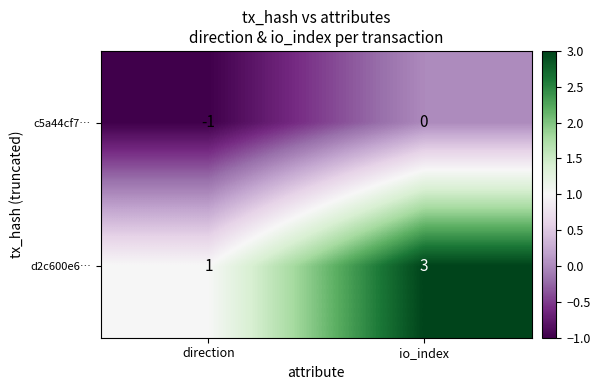

Which series changed the most between direction and io_index?

d2c600e6…